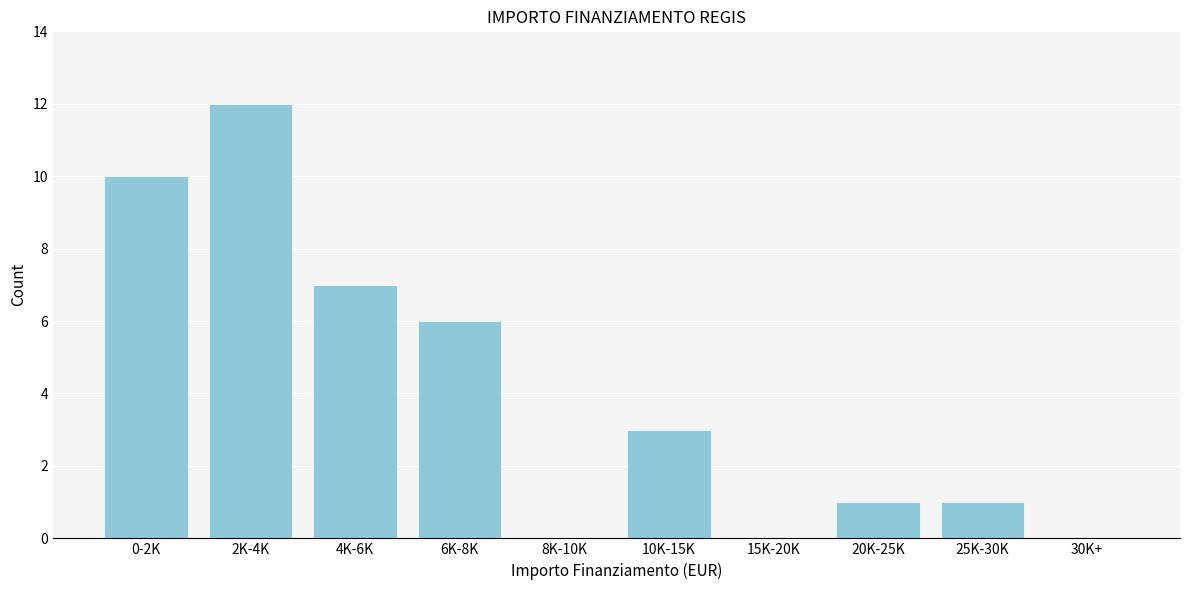

Reading left to right, what are all the values shown in this chart?

0-2K=10	2K-4K=12	4K-6K=7	6K-8K=6	8K-10K=0	10K-15K=3	15K-20K=0	20K-25K=1	25K-30K=1	30K+=0